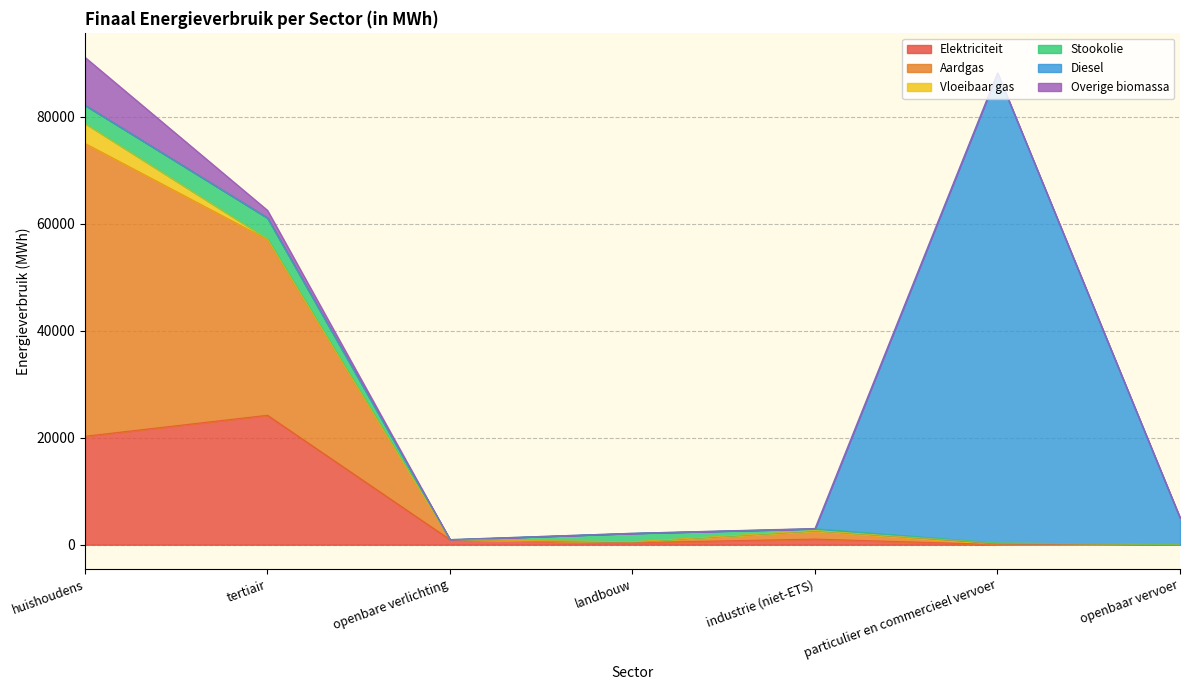

What is the total value across all series at tertiair?

62546.2